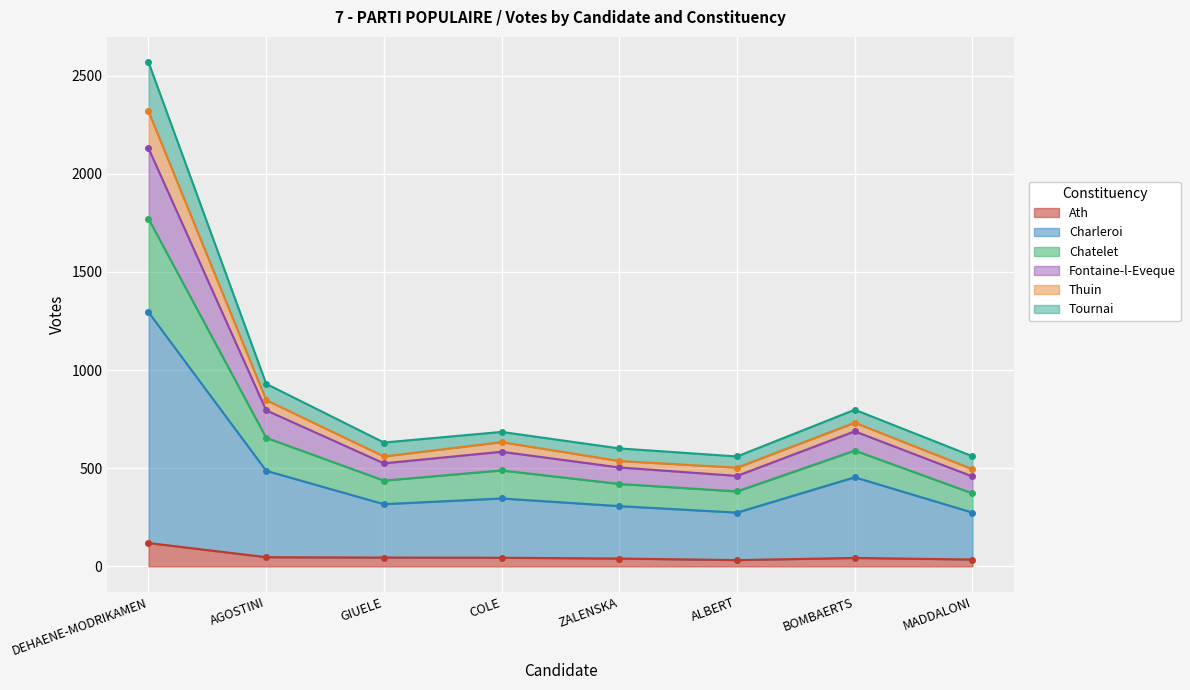

The value of Ath at DEHAENE-MODRIKAMEN is 119. True or false?

True